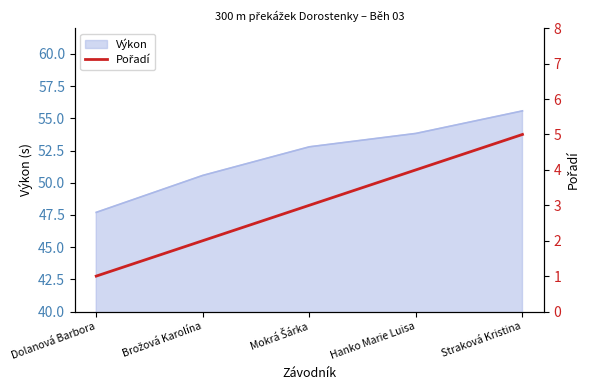

At which label is the value closest to 3?

Mokrá Šárka